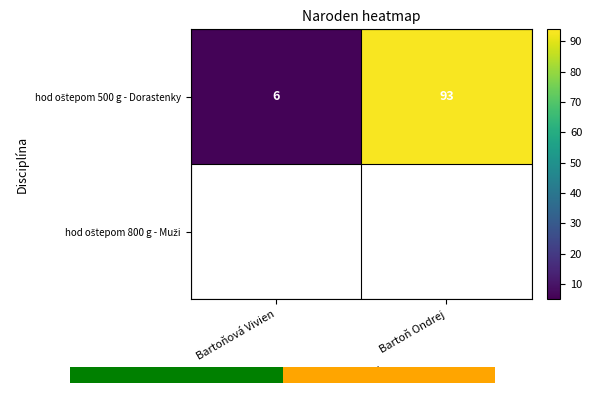

What is the minimum value for hod oštepom 500 g - Dorastenky?

6.0